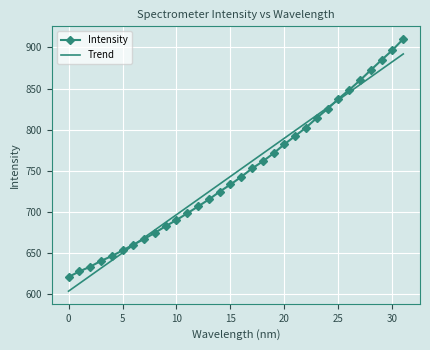

What is the smallest value displayed?

603.7